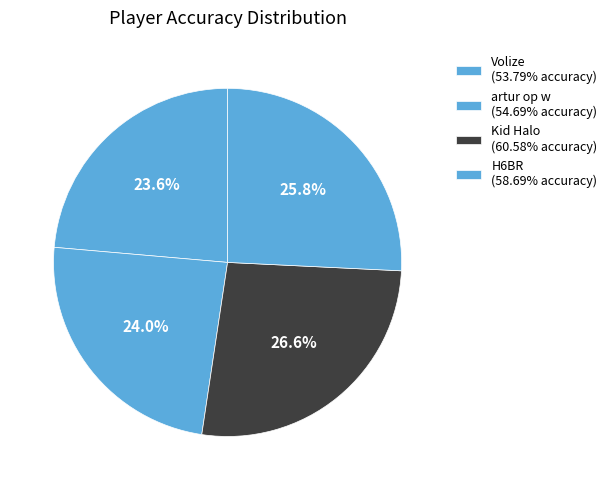

Do Volize and Kid Halo together represent more than half of the pie?

Yes